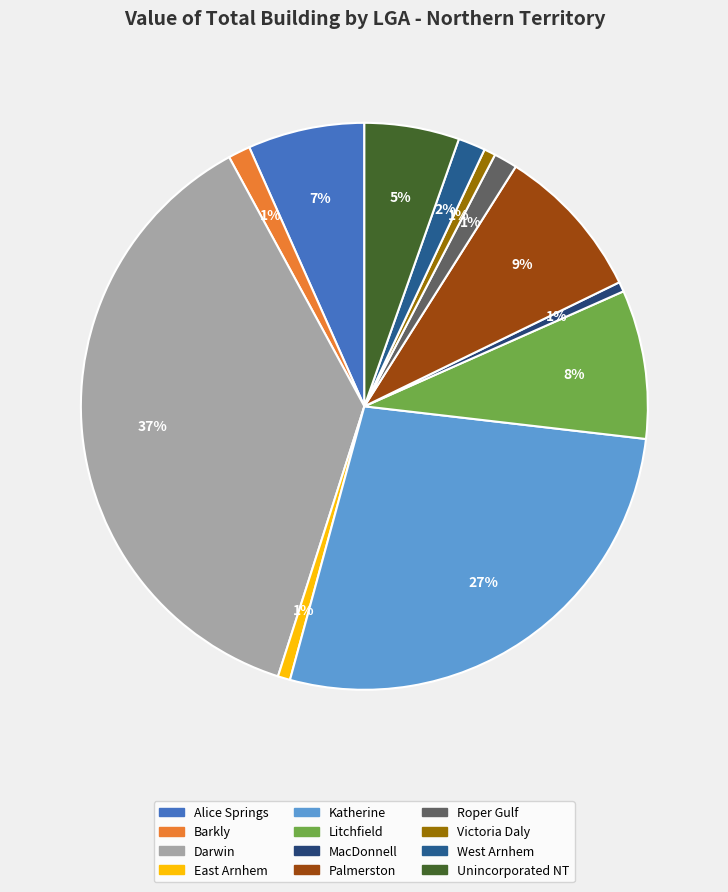

To the nearest percent, what portion does Unincorporated NT represent?

5%